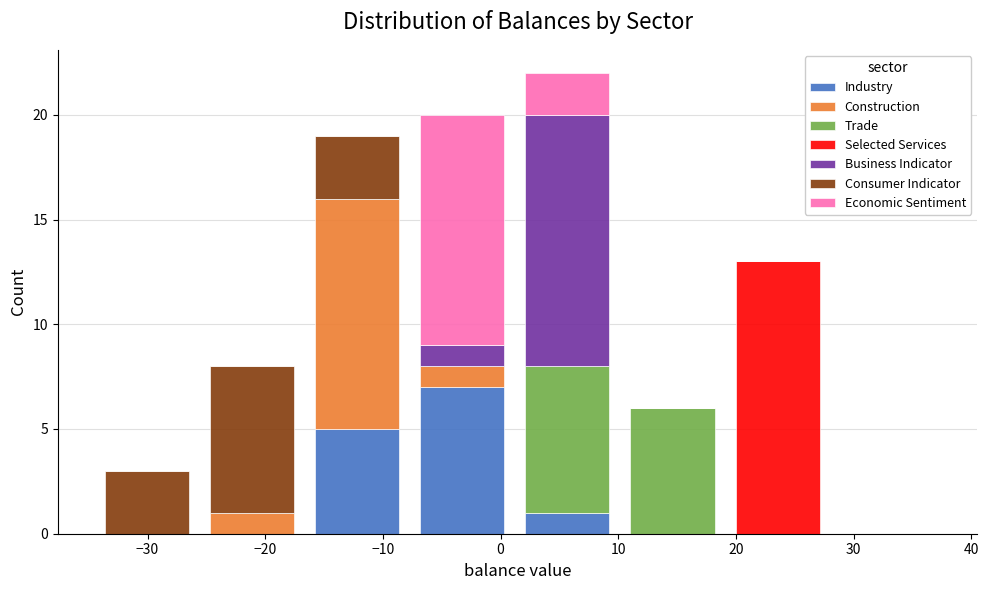

Reading left to right, transcribe this chart: for each stacked bar, give the range it covers on the x-axis and its total height. Neither the bar edges nor the heights are printed on the chart, so give them approximately, as read against the axes.

-34 to -26: 3
-26 to -17: 8
-17 to -8: 19
-8 to 1: 20
1 to 10: 22
10 to 19: 6
19 to 28: 13